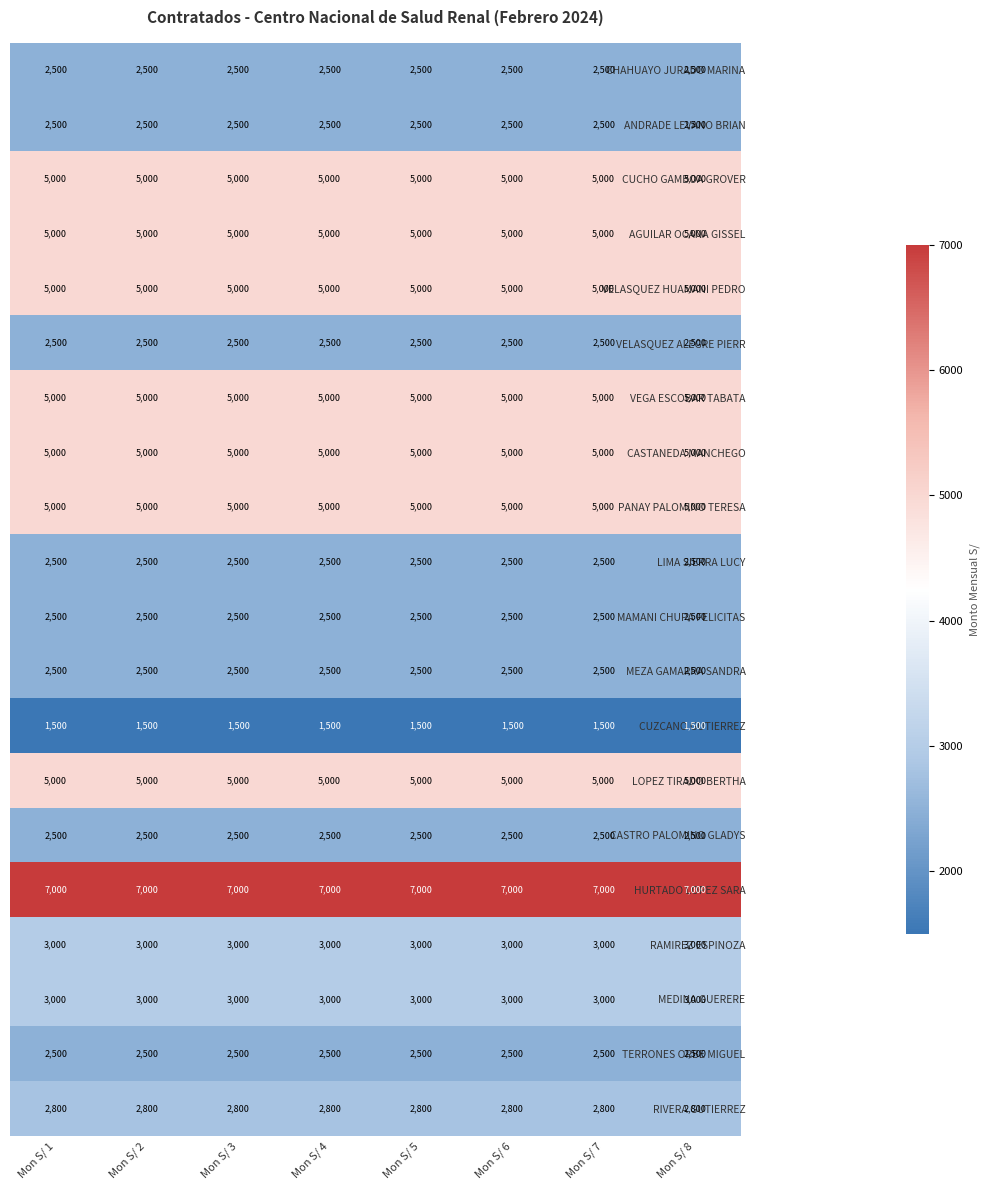

What is the highest value of the VELASQUEZ HUAMANI PEDRO series?

5000